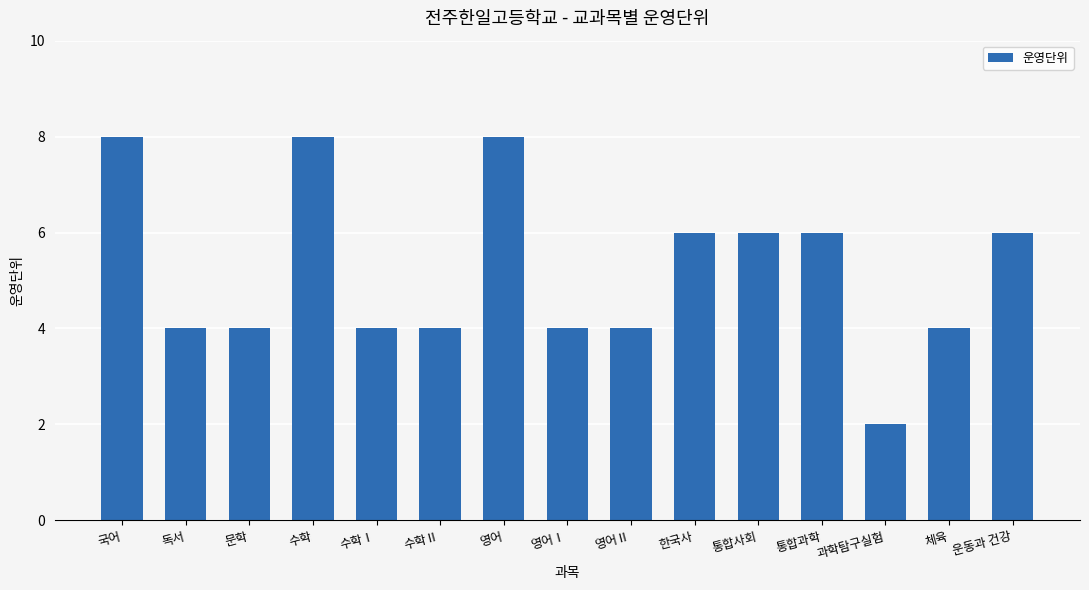

What position from the right is 독서?

14